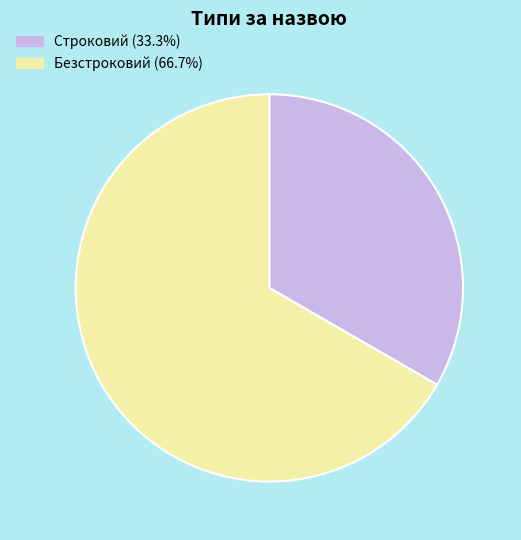

Does Строковий (33.3%) represent more than half of the total?

No